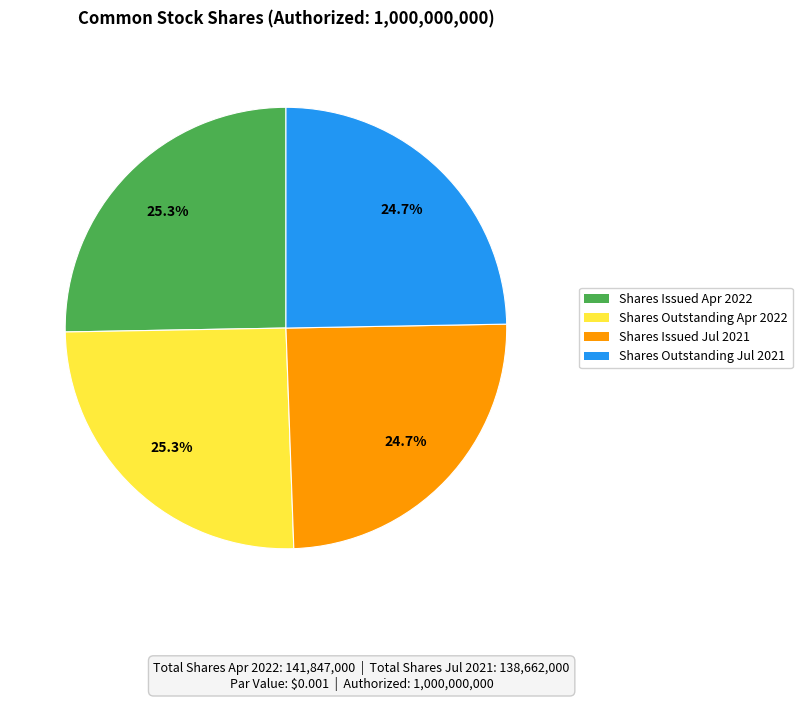

Does Shares Issued Jul 2021 represent more than half of the total?

No